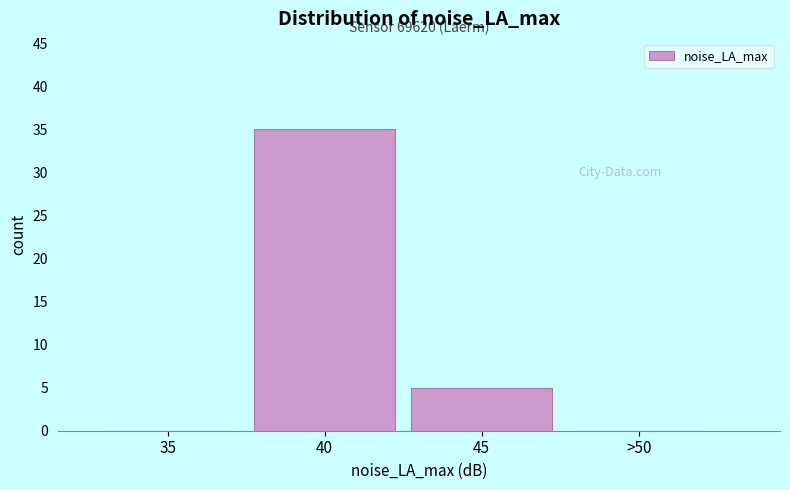

Reading left to right, list all the values displayed in this chart.

35=0	40=35	45=5	>50=0